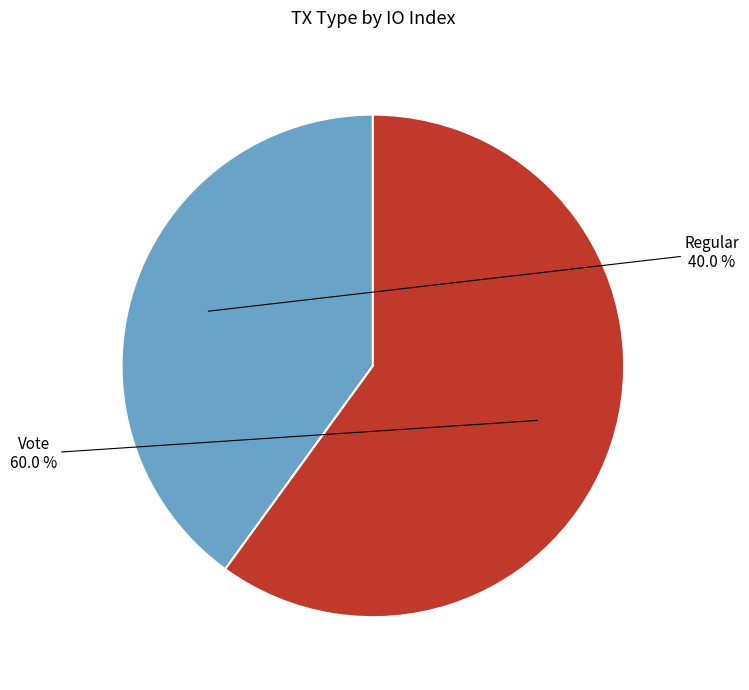

Rank the categories by value from highest to lowest.

Vote, Regular